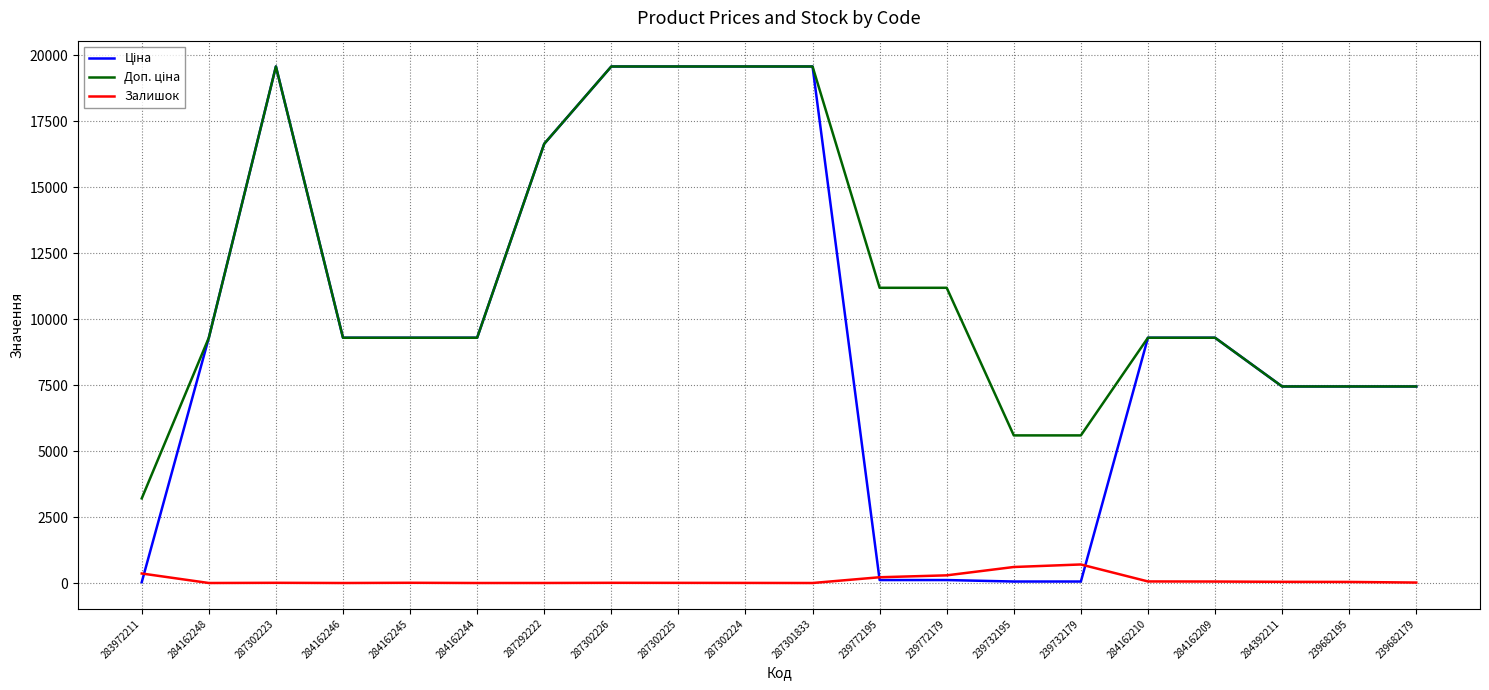

The Залишок series shows 7.0 at 287302223. True or false?

True